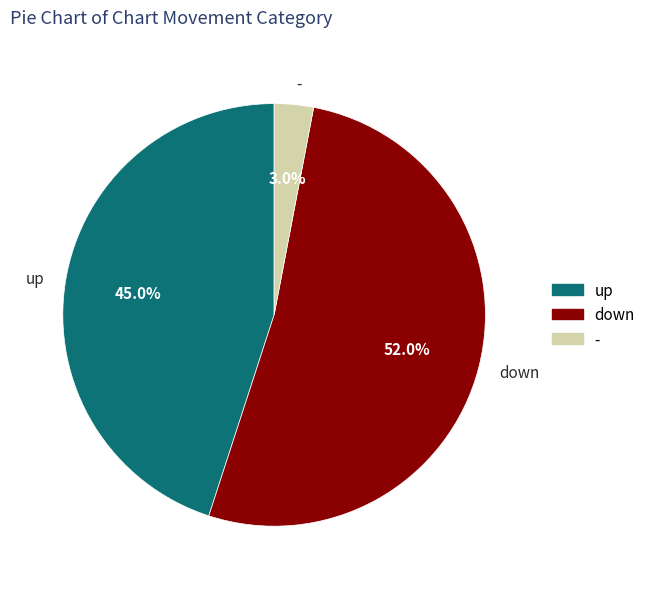

Between up and down, which is larger?

down